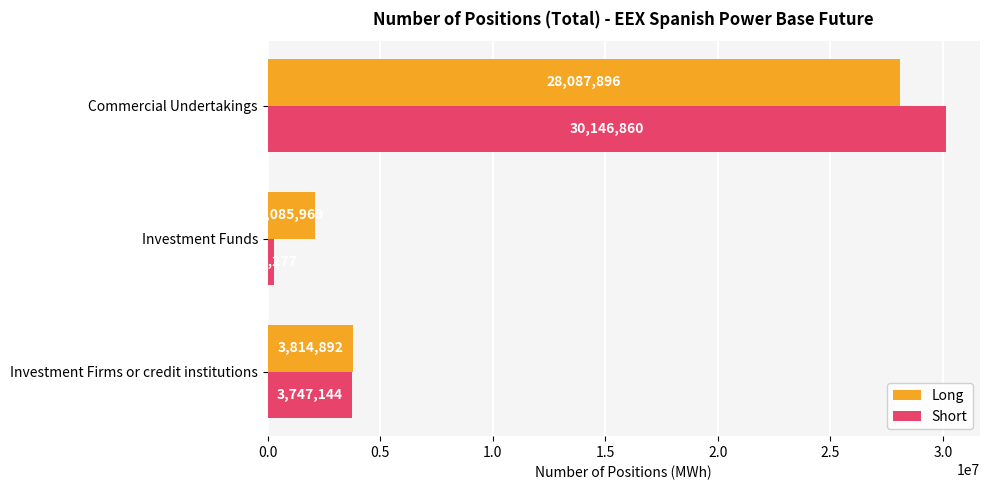

What is the sum of all Short values?

34158281